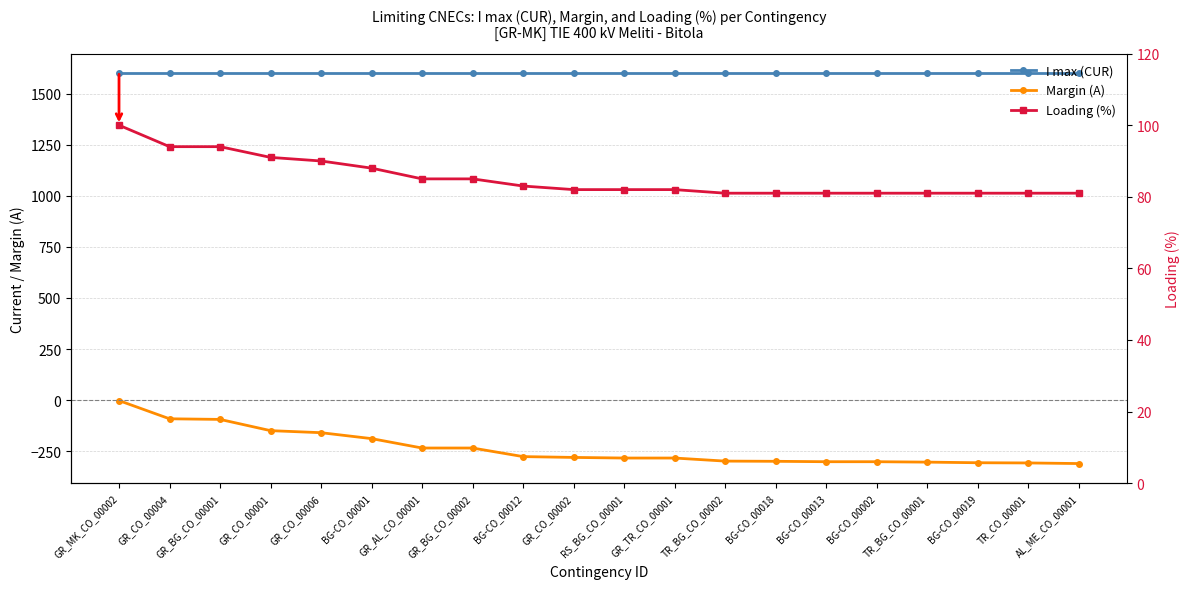

At how many categories does at least one series exceed -105?

20